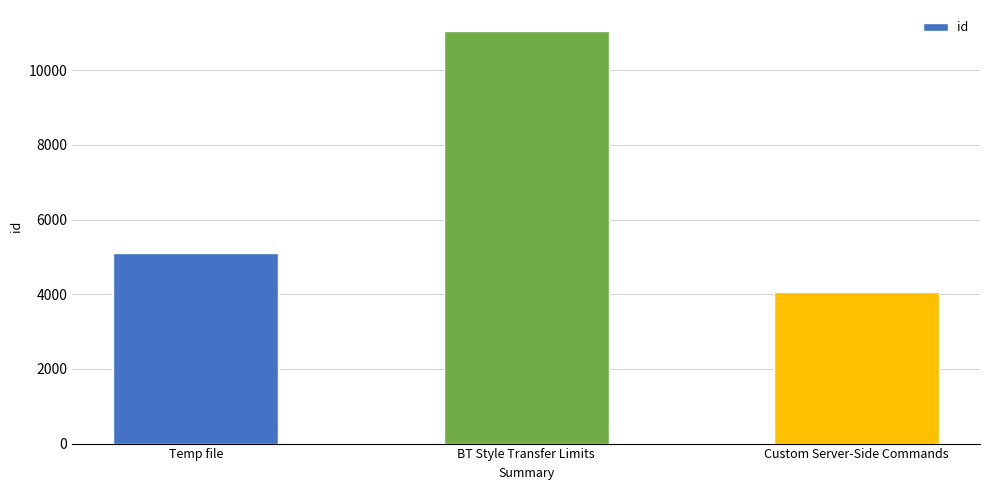

Approximately how many times larger is the value at Custom Server-Side Commands compared to BT Style Transfer Limits?

0.4